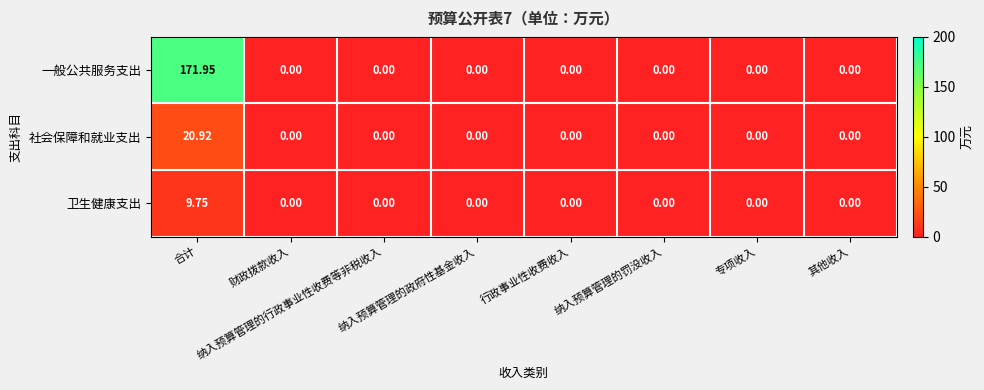

Which series has the largest range (max minus min)?

一般公共服务支出